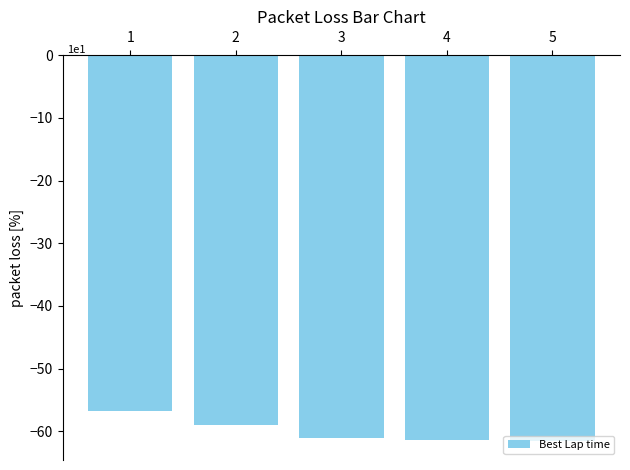

Where does the data first go above -61?

1